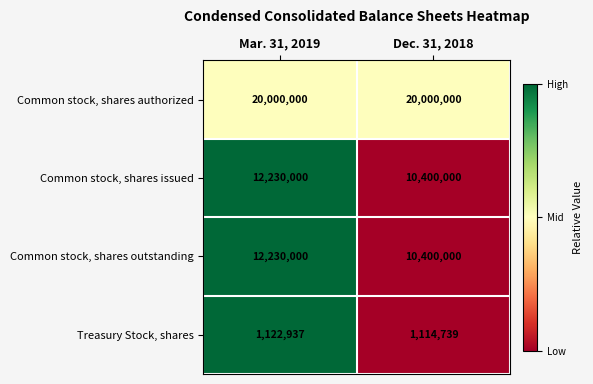

Rank the categories by Treasury Stock, shares value from highest to lowest.

Mar. 31, 2019, Dec. 31, 2018